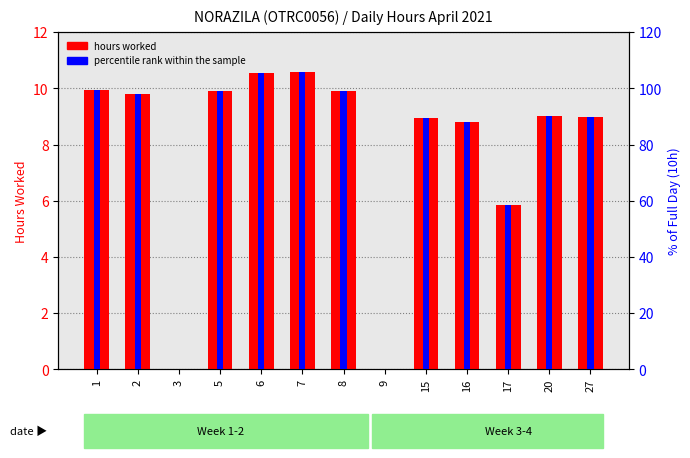

How many data points in hours worked are above 9?

6